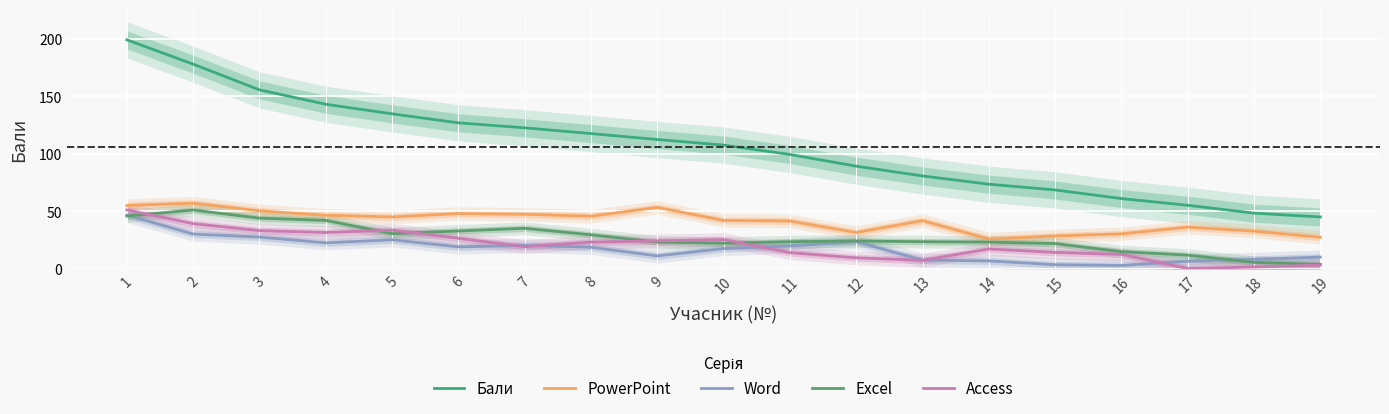

Reading right to left, transcribe all the data shown in this chart.

Бали: 45.2	48.5	55.3	61.2	68.7	73.7	80.8	89.3	99.5	107.7	112.5	117.7	122.7	127.0	134.8	143.2	155.7	178.0	199.2
PowerPoint: 27.5	32.8	36.3	30.5	28.7	26.0	42.0	31.7	41.7	42.2	53.5	45.8	47.5	48.2	45.2	46.7	50.5	57.2	55.2
Word: 10.3	8.3	6.7	3.0	3.7	7.0	7.7	23.7	20.0	17.7	11.3	18.8	20.5	19.2	25.3	22.7	27.7	30.3	46.7
Excel: 4.0	5.7	12.0	15.0	22.0	23.3	23.7	24.3	23.7	22.3	23.3	29.7	35.3	33.0	30.7	42.2	44.2	51.2	46.0
Access: 3.3	1.7	0.3	12.7	14.3	17.3	7.5	9.7	14.2	25.5	24.3	23.3	19.3	26.7	33.7	31.7	33.3	39.3	51.3